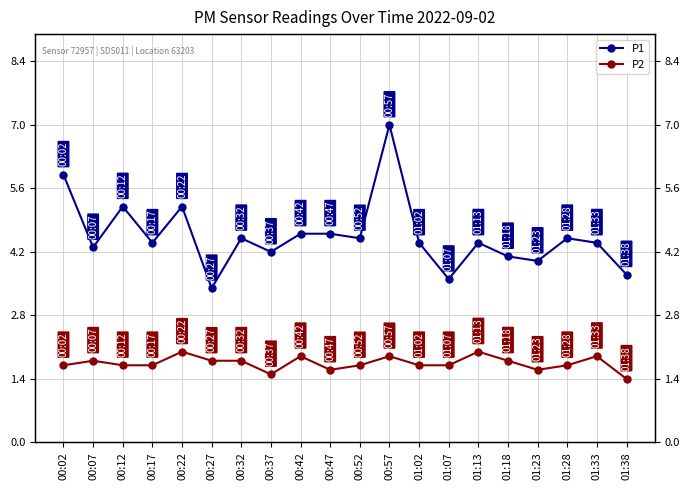

What is the approximate value of P1 at 00:12?

5.2